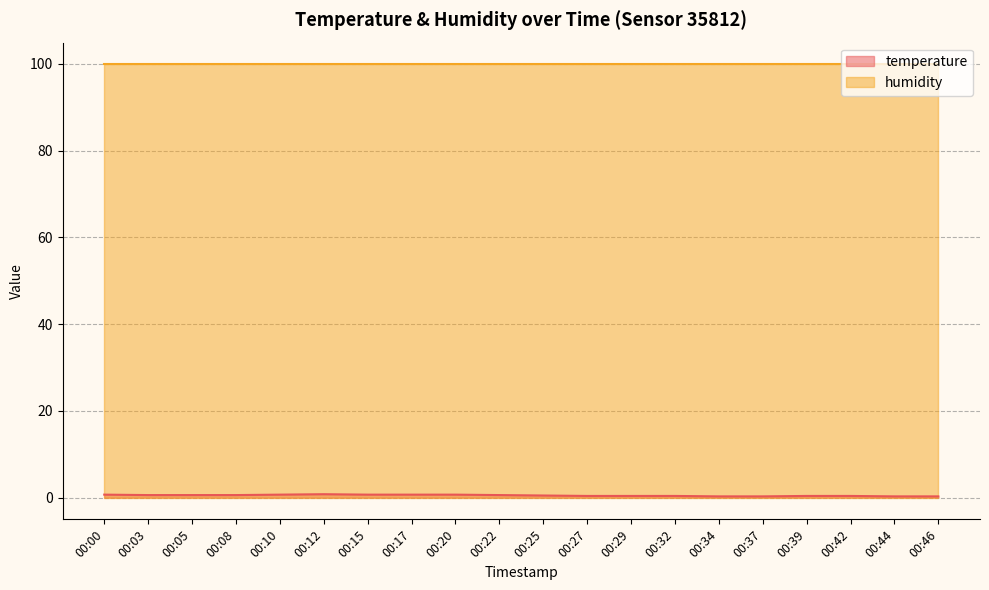

Which series has the largest total across all categories?

humidity